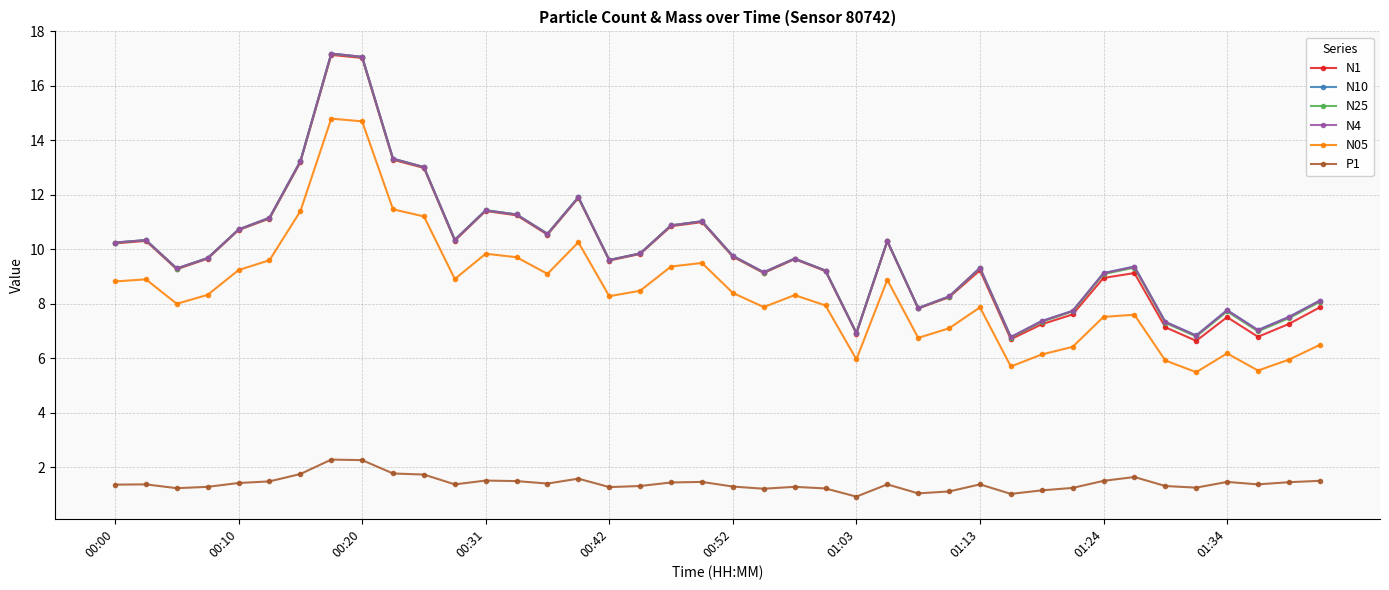

What is the value of the P1 point at the 28th from the left?

1.1